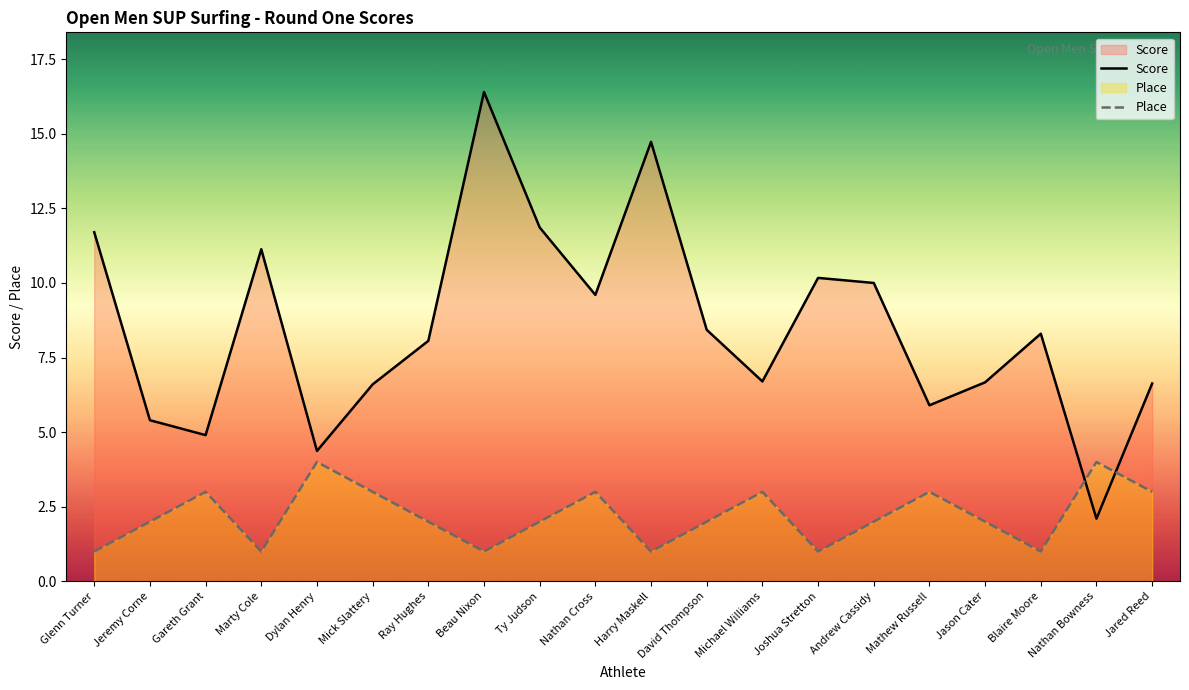

What is the difference between the highest and lowest values at Beau Nixon?

15.4